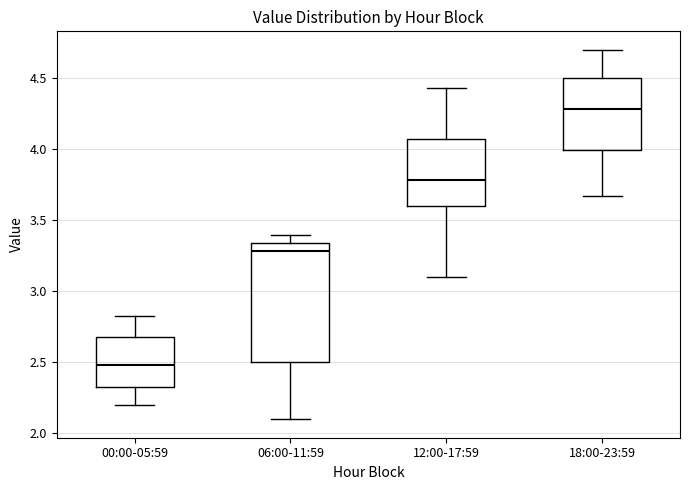

Where is the upper edge of the box for 00:00-05:59 on the y-axis? The values are not printed on the chart, so give them approximately, as read against the axis.

2.70